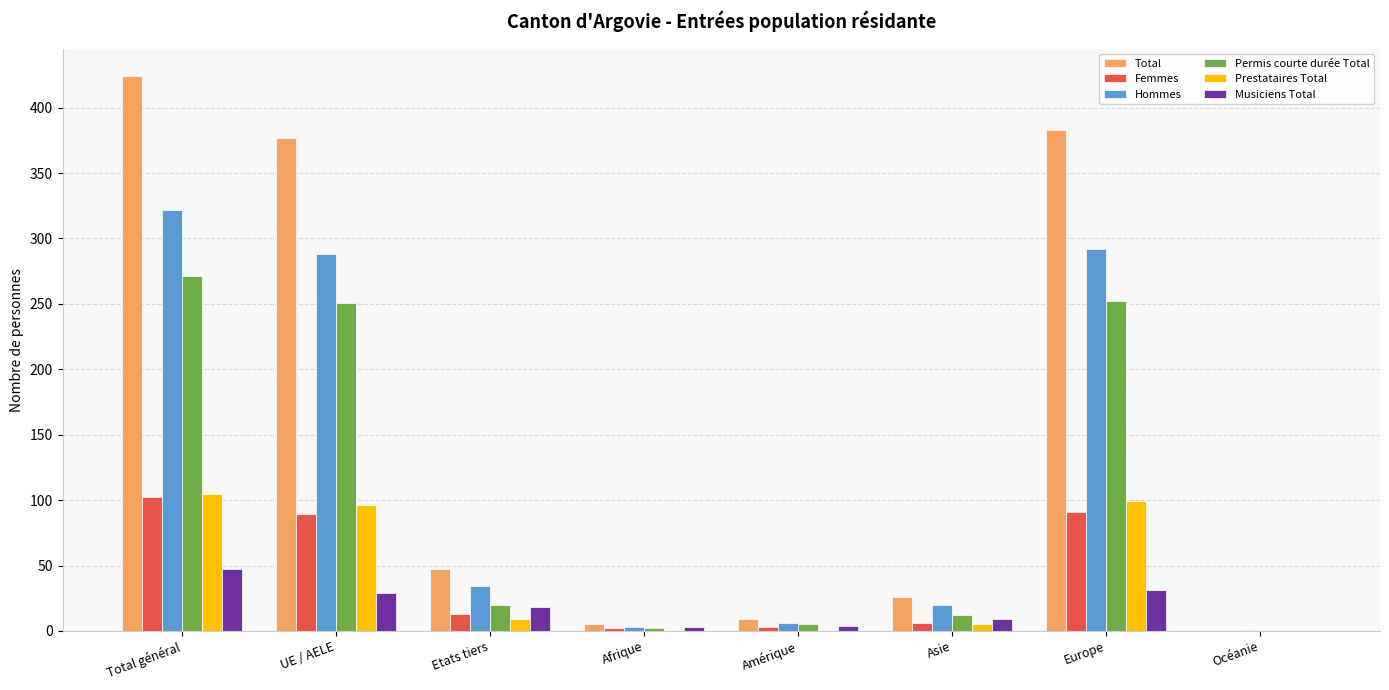

Between UE / AELE and Asie, which series saw the biggest shift?

Total